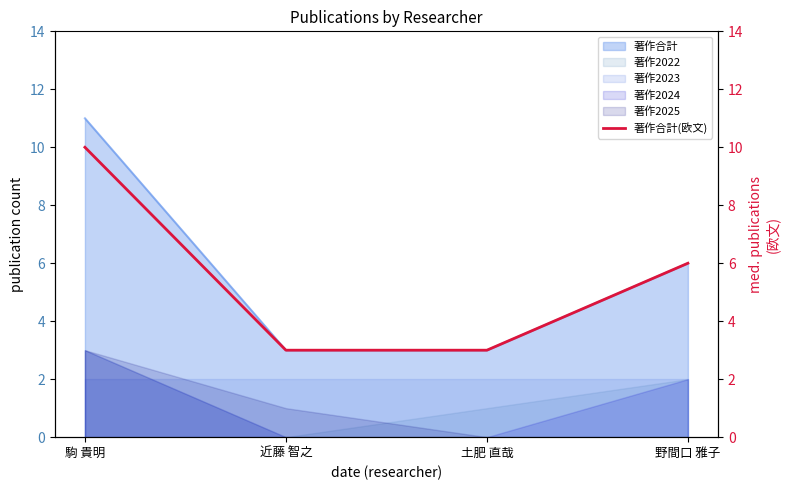

Which has a higher value, 駒 貴明 or 野間口 雅子?

駒 貴明